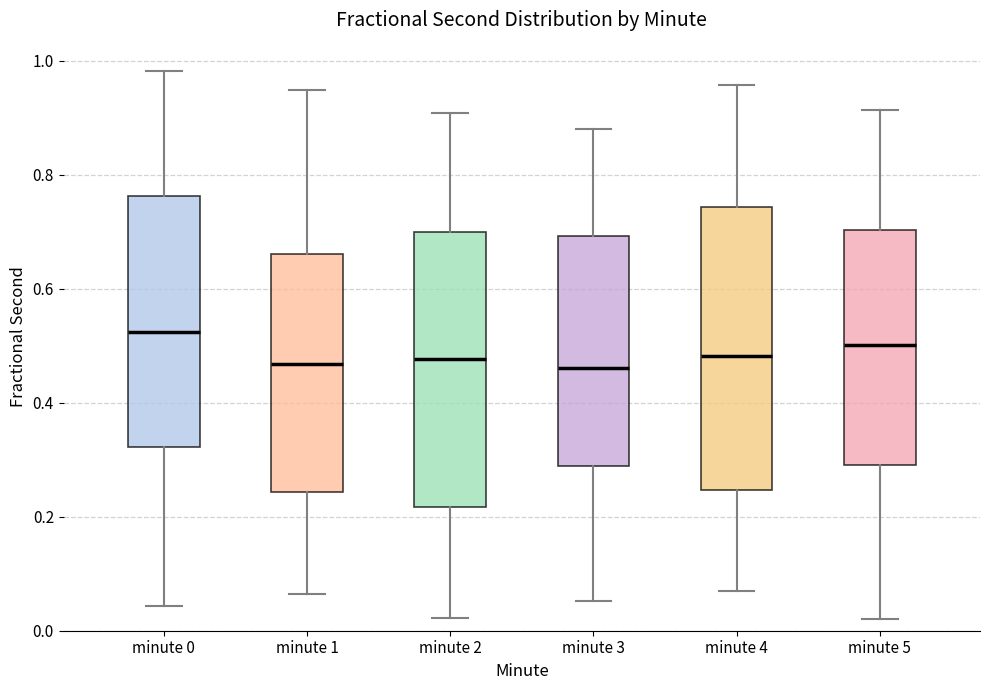

Reading left to right, transcribe this box plot: for each box, give where its median line is, the range the box spans, and where its two whiskers end, as read against the y-axis. The values are not printed on the chart, so give them approximately, as read against the axis.

minute 0: median 0.52, box 0.32 to 0.76, whiskers 0.04 to 0.98
minute 1: median 0.46, box 0.24 to 0.66, whiskers 0.06 to 0.94
minute 2: median 0.48, box 0.22 to 0.70, whiskers 0.02 to 0.90
minute 3: median 0.46, box 0.28 to 0.70, whiskers 0.06 to 0.88
minute 4: median 0.48, box 0.24 to 0.74, whiskers 0.06 to 0.96
minute 5: median 0.50, box 0.30 to 0.70, whiskers 0.02 to 0.92